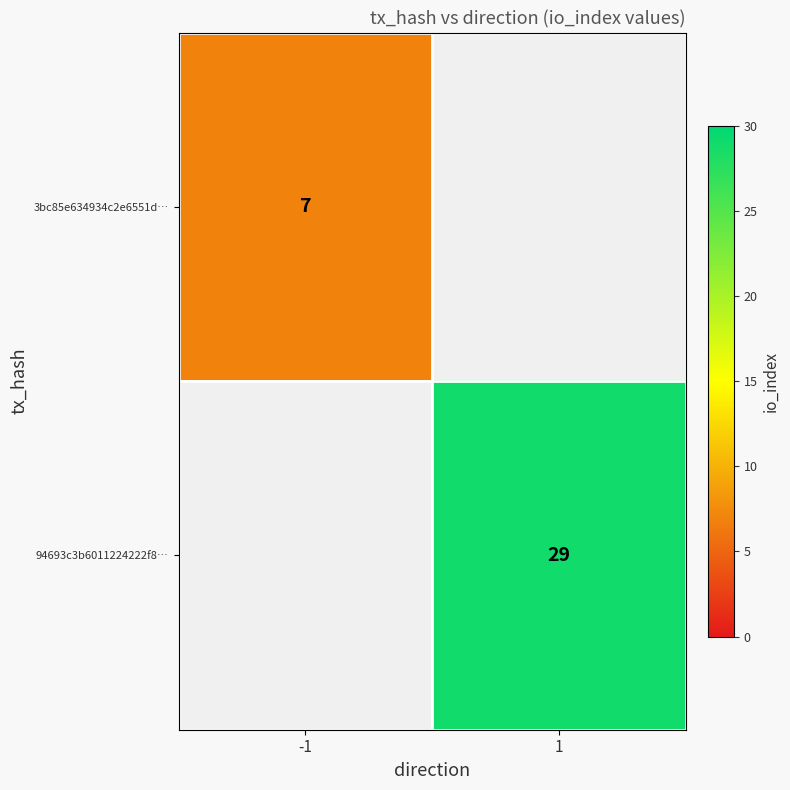

True or false: 94693c3b6011224222f8… has a value of 29 at 1.

True